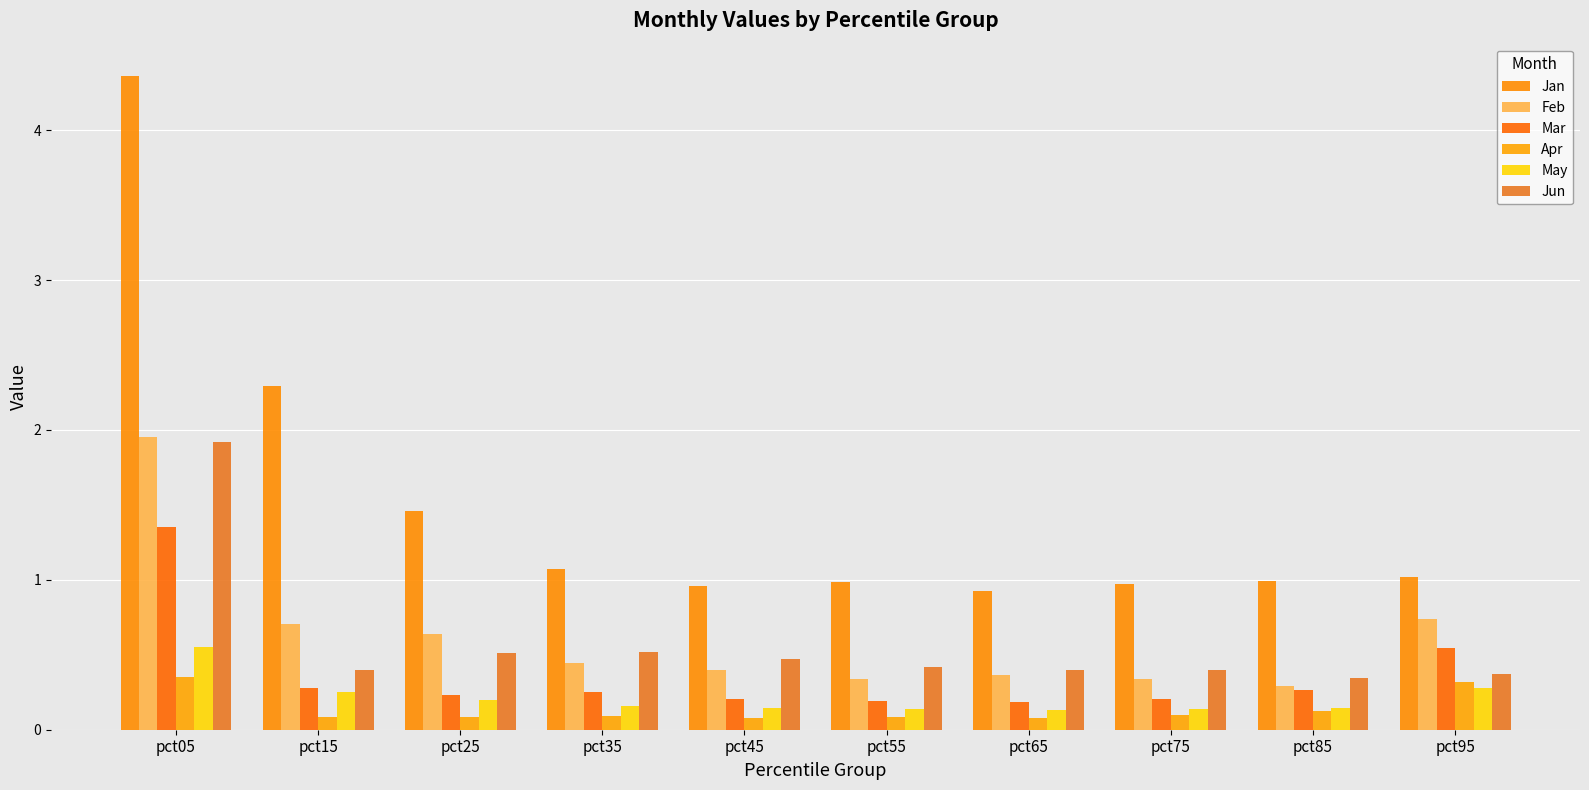

Is it true that Feb equals 2.0 at pct05?

True